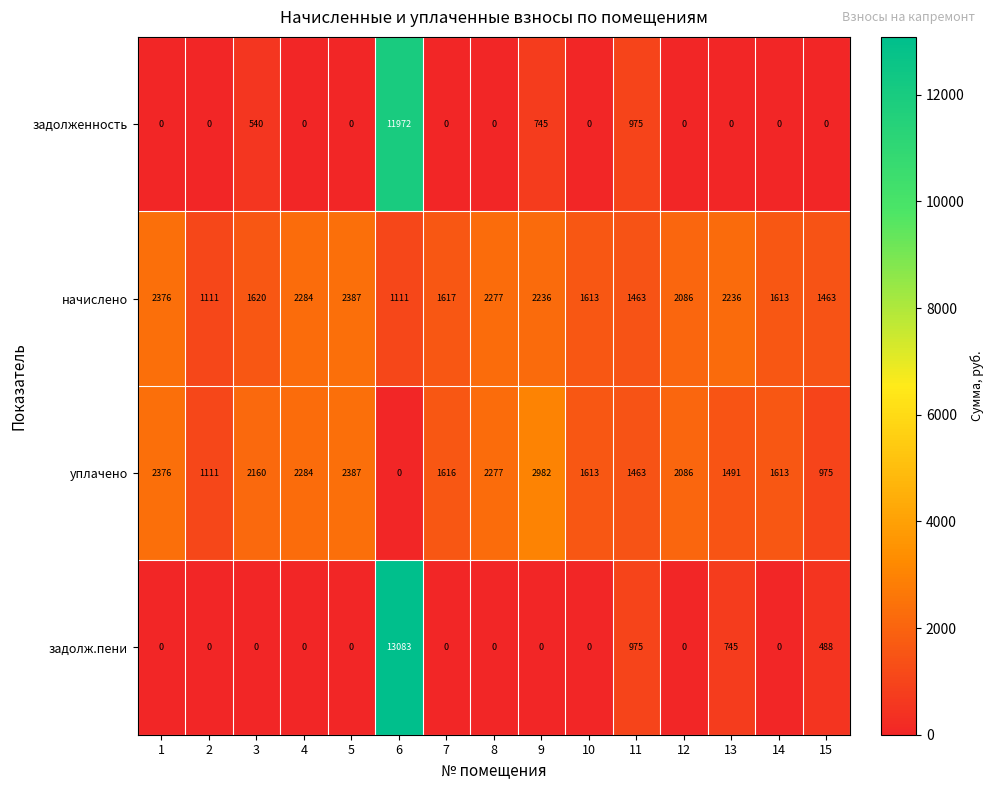

True or false: задолж.пени has a value of 0 at 3.

True